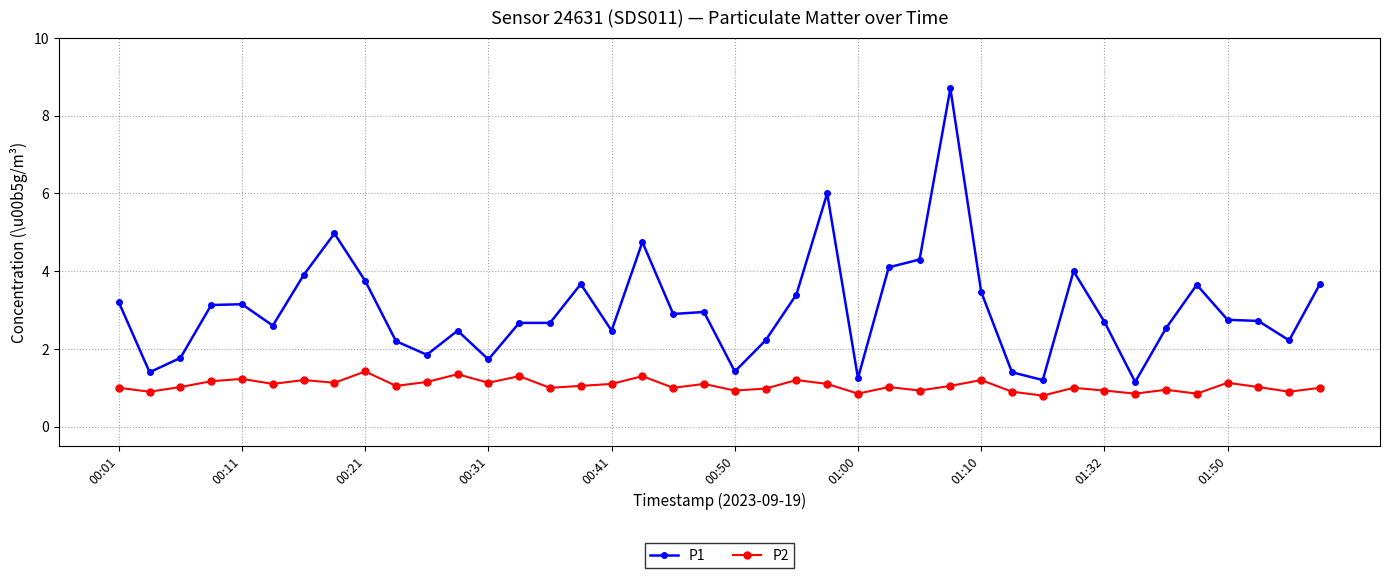

What is the smallest value displayed?

0.8